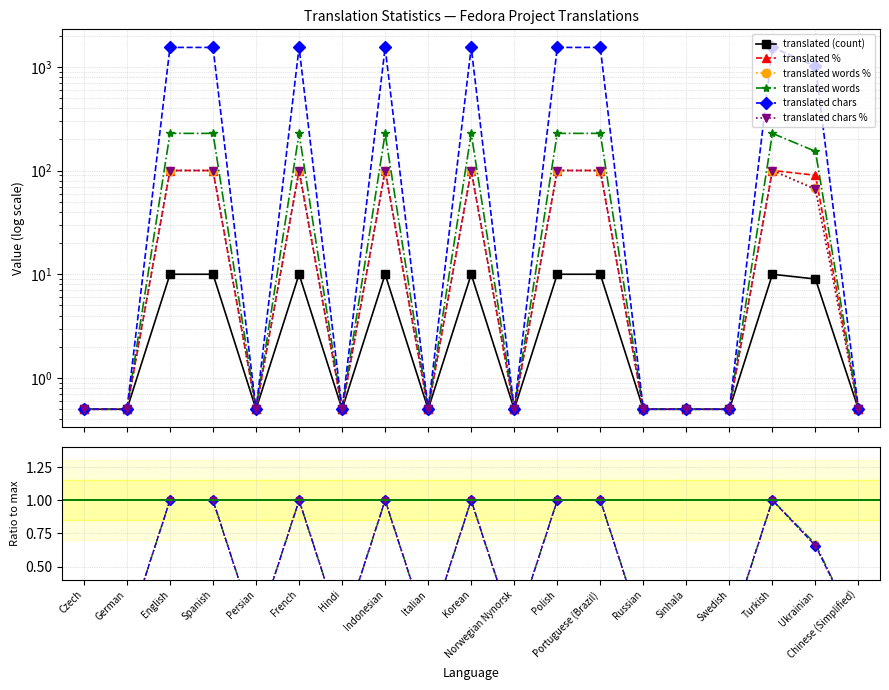

True or false: translated chars and translated chars % intersect in this chart.

False